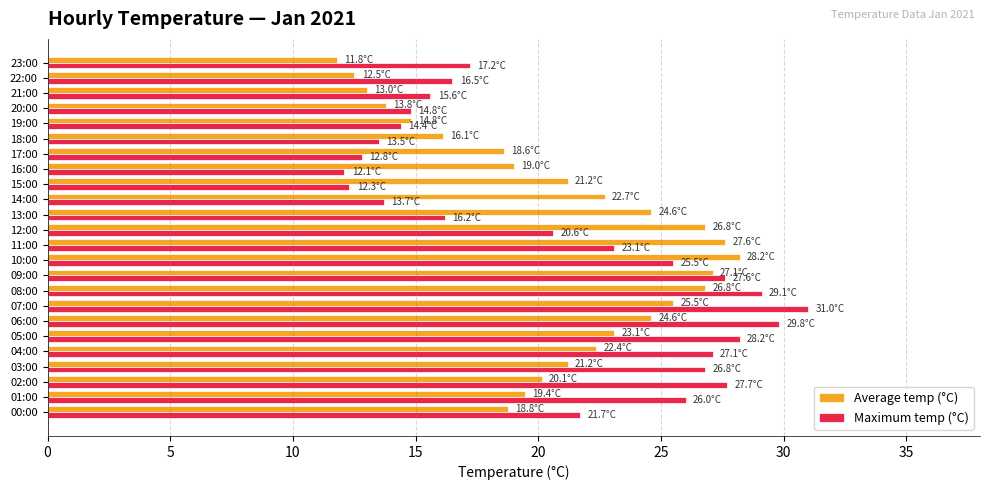

What is the difference between the Maximum temp (°C) values at 02:00 and 07:00?

3.3